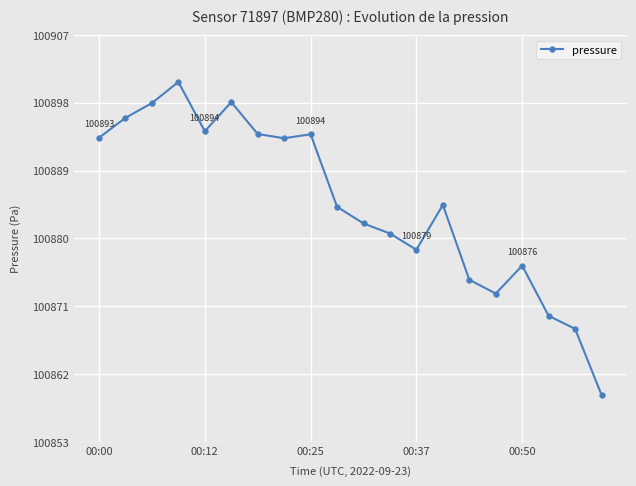

What is the difference between the second highest and second lowest values?

30.2